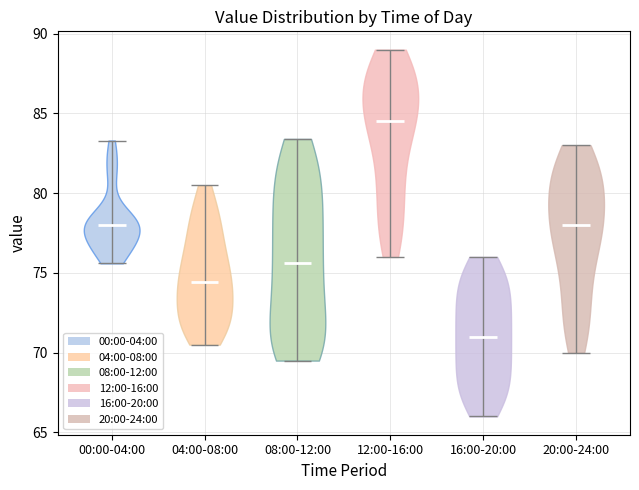

Reading left to right, read every violin against the y-axis: where its median line is, and the lowest and highest points it reaches. The values are not printed on the chart, so give them approximately, as read against the axis.

00:00-04:00: median line 78.0, lowest point 75.5, highest point 83.5
04:00-08:00: median line 74.5, lowest point 70.5, highest point 80.5
08:00-12:00: median line 75.5, lowest point 69.5, highest point 83.5
12:00-16:00: median line 84.5, lowest point 76.0, highest point 89.0
16:00-20:00: median line 71.0, lowest point 66.0, highest point 76.0
20:00-24:00: median line 78.0, lowest point 70.0, highest point 83.0